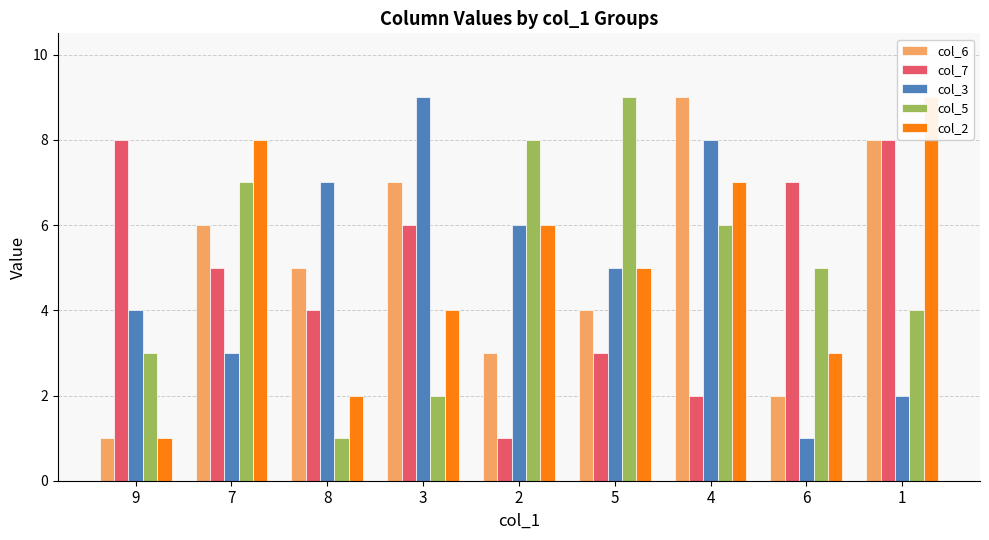

What is the difference between the maximum and minimum values in the col_7 series?

7